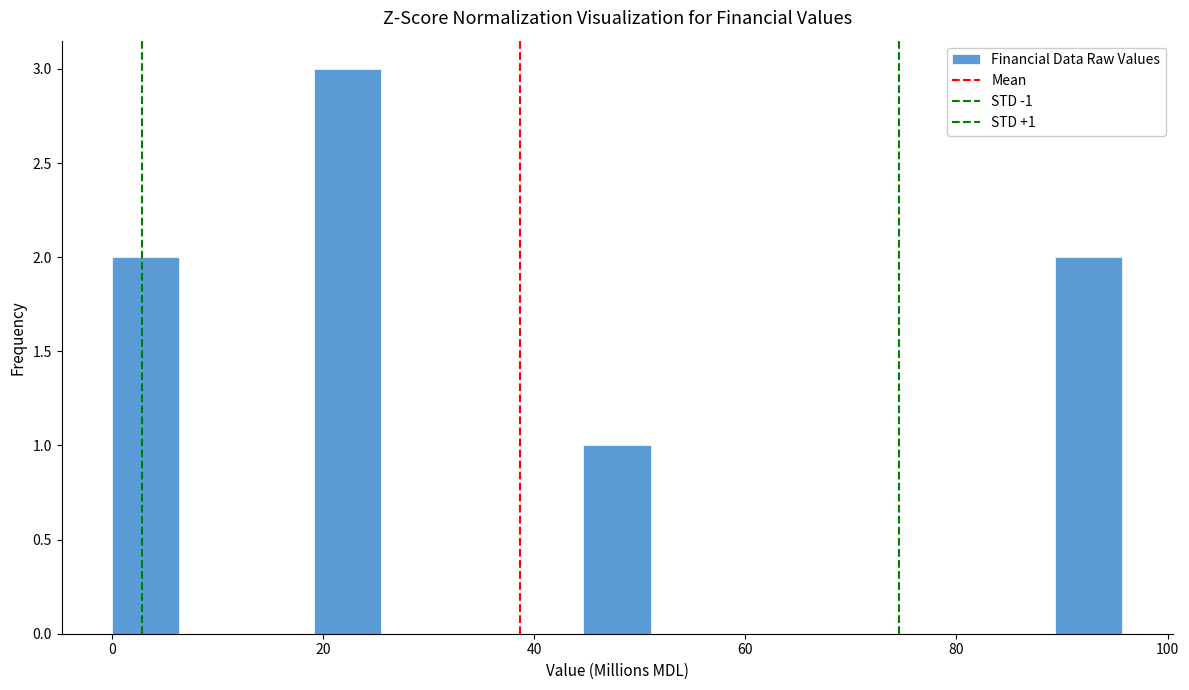

Read against the x-axis, roughly where is the centre of the tallest bar?

22